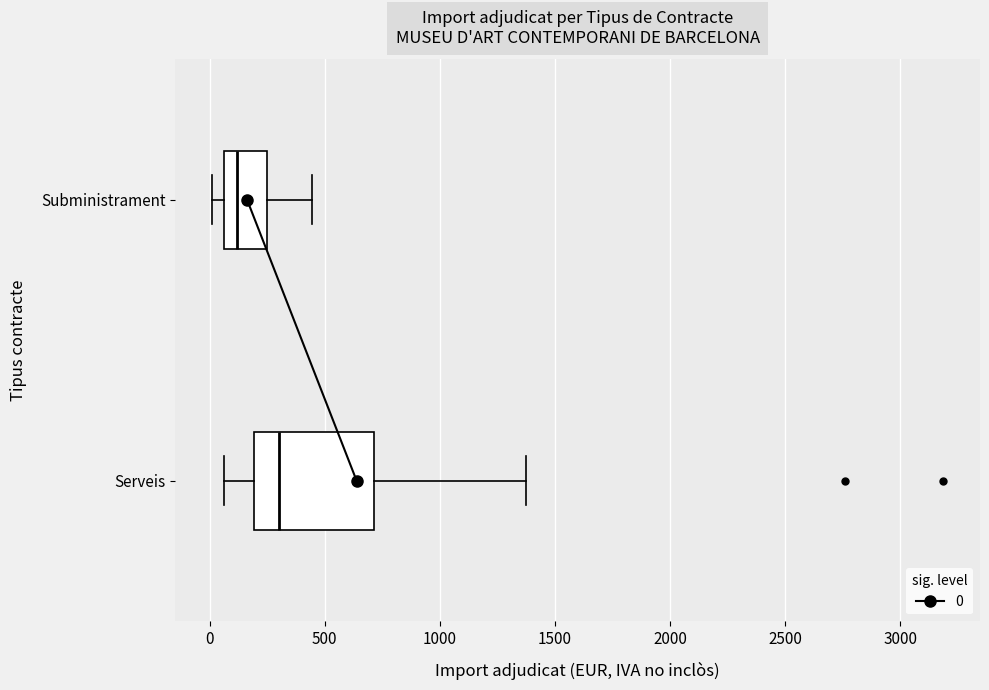

Reading bottom to top, read every box against the x-axis: the position of its median line, the range the box covers, and the ends of its whiskers. The values are not printed on the chart, so give them approximately, as read against the axis.

Serveis: median 300, box 200 to 700, whiskers 50 to 1350
Subministrament: median 100, box 50 to 250, whiskers 0 to 450